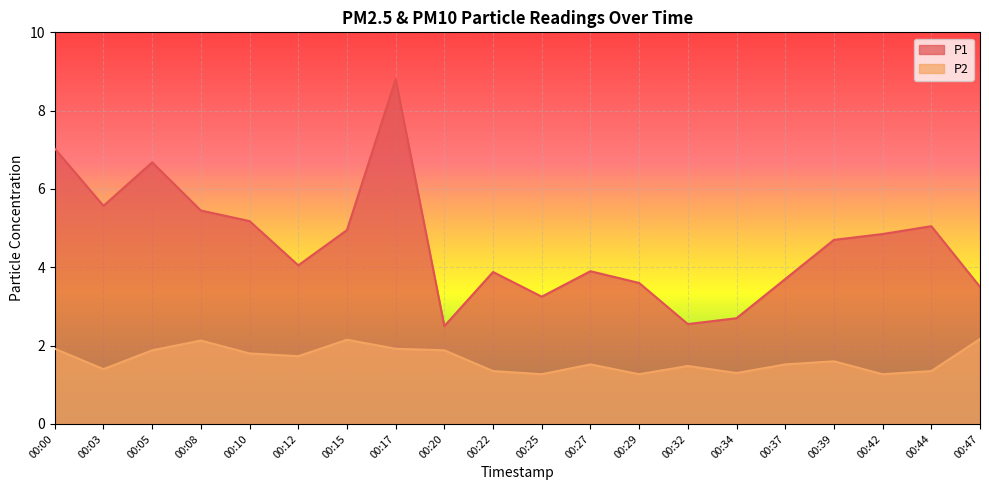

Reading left to right, extract all data points from this chart.

P1: 00:00=7.0	00:03=5.6	00:05=6.7	00:08=5.5	00:10=5.2	00:12=4.0	00:15=5.0	00:17=8.8	00:20=2.5	00:22=3.9	00:25=3.2	00:27=3.9	00:29=3.6	00:32=2.5	00:34=2.7	00:37=3.7	00:39=4.7	00:42=4.8	00:44=5.0	00:47=3.5
P2: 00:00=1.9	00:03=1.4	00:05=1.9	00:08=2.1	00:10=1.8	00:12=1.7	00:15=2.1	00:17=1.9	00:20=1.9	00:22=1.4	00:25=1.3	00:27=1.5	00:29=1.3	00:32=1.5	00:34=1.3	00:37=1.5	00:39=1.6	00:42=1.3	00:44=1.4	00:47=2.2